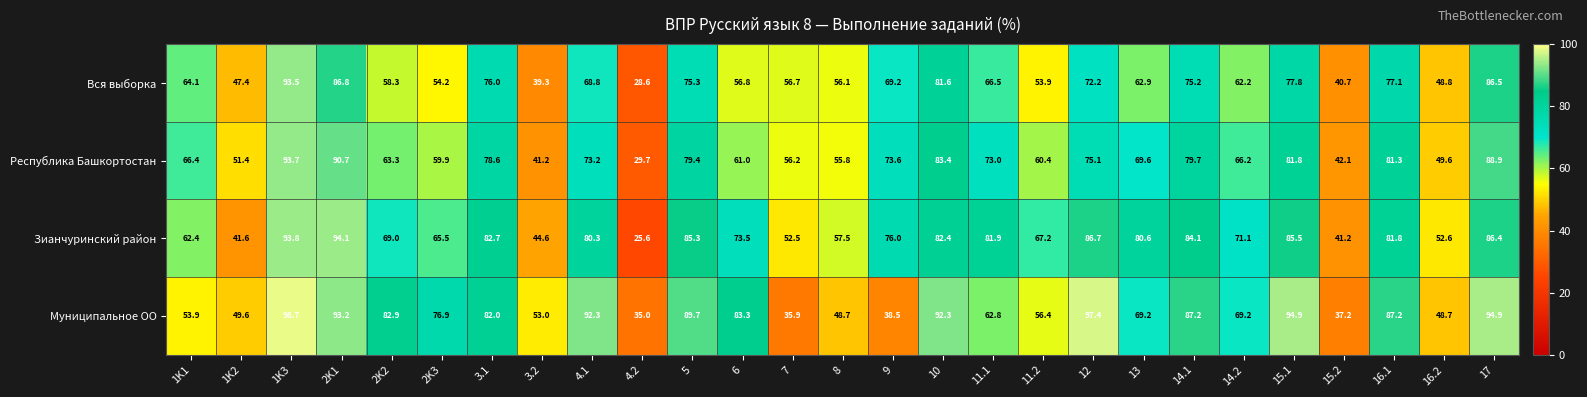

What is the minimum value shown in the chart?

25.6